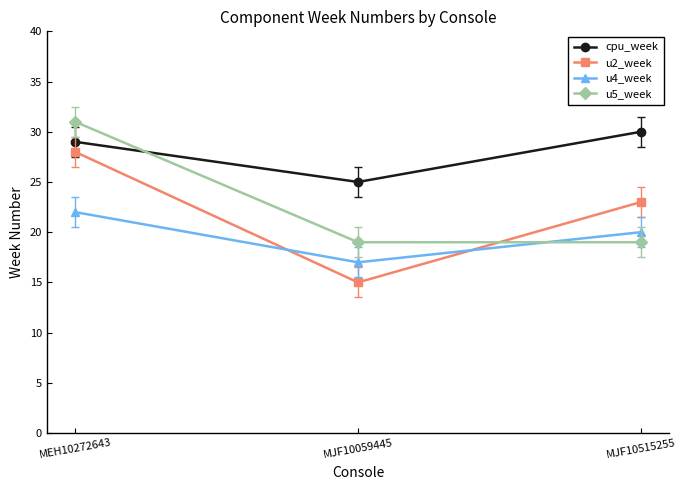

What is the value of the u2_week point at the 1st from the left?

28